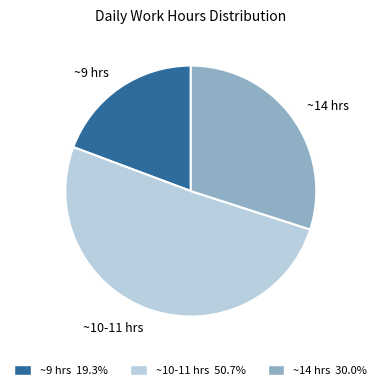

Is the sum of ~10-11 hrs 50.7% and ~14 hrs 30.0% greater than half?

Yes